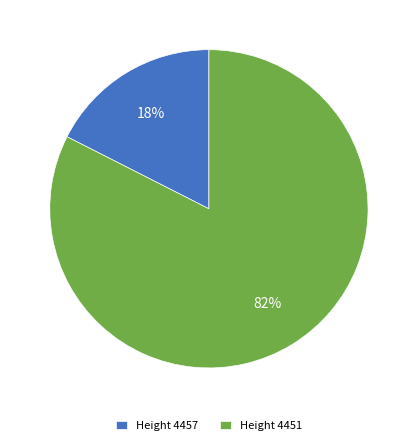

True or false: Height 4451 accounts for 88% of the total.

False